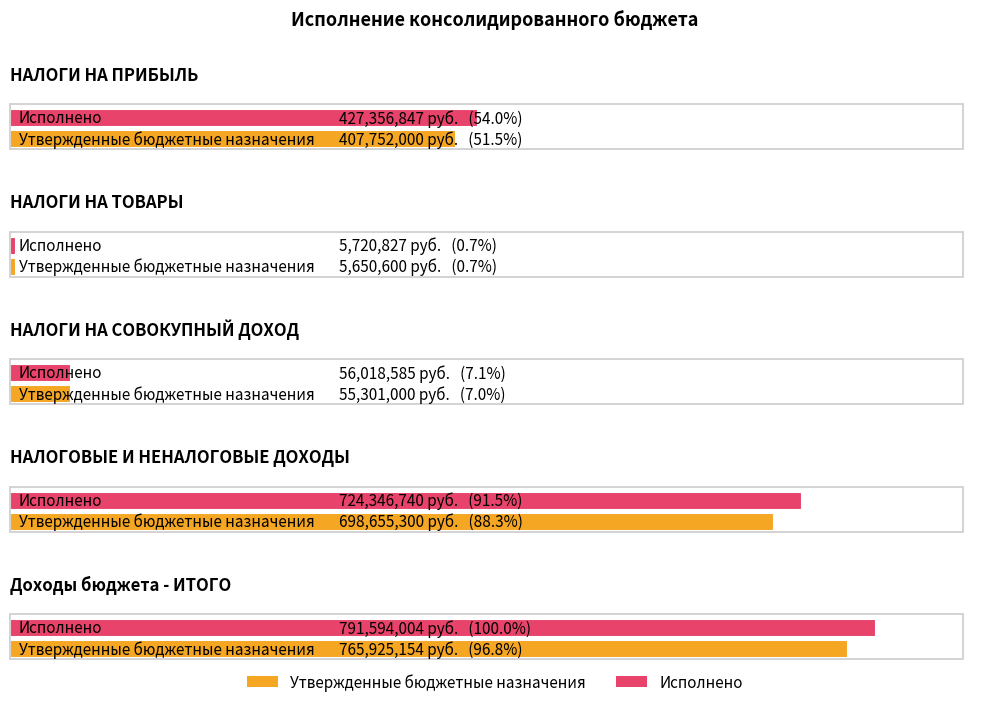

How many groups of bars are there?

5